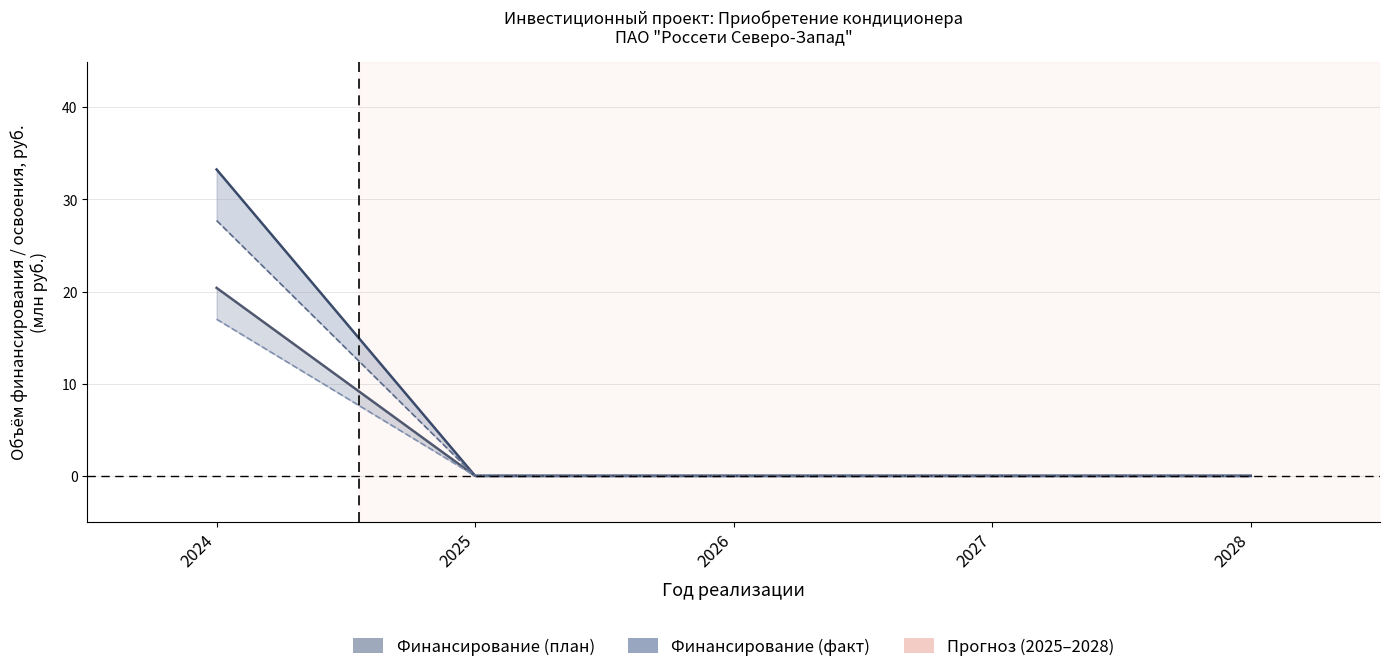

What is the greatest value displayed?

33.3